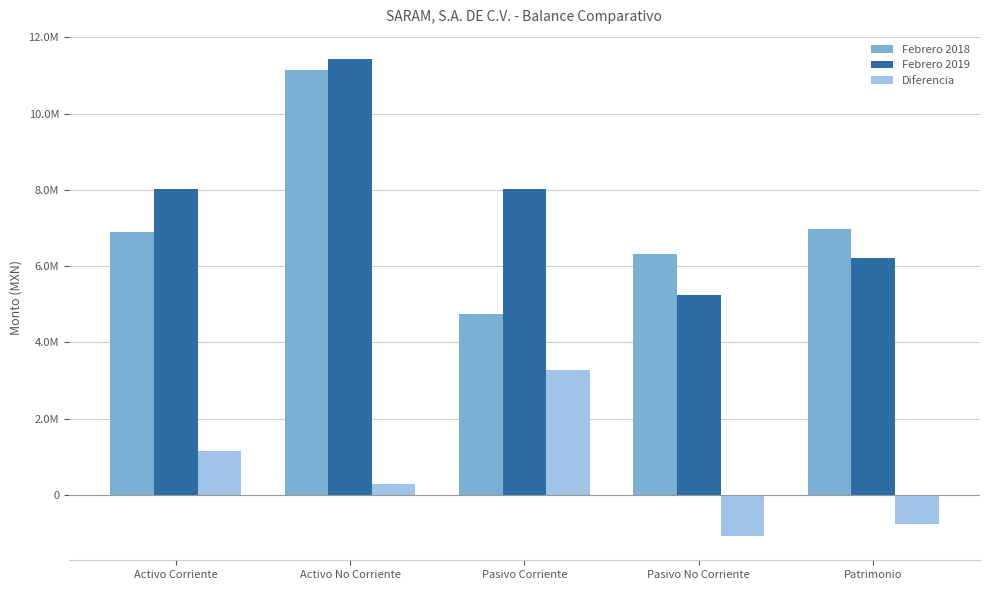

Which series has the largest total across all categories?

Febrero 2019